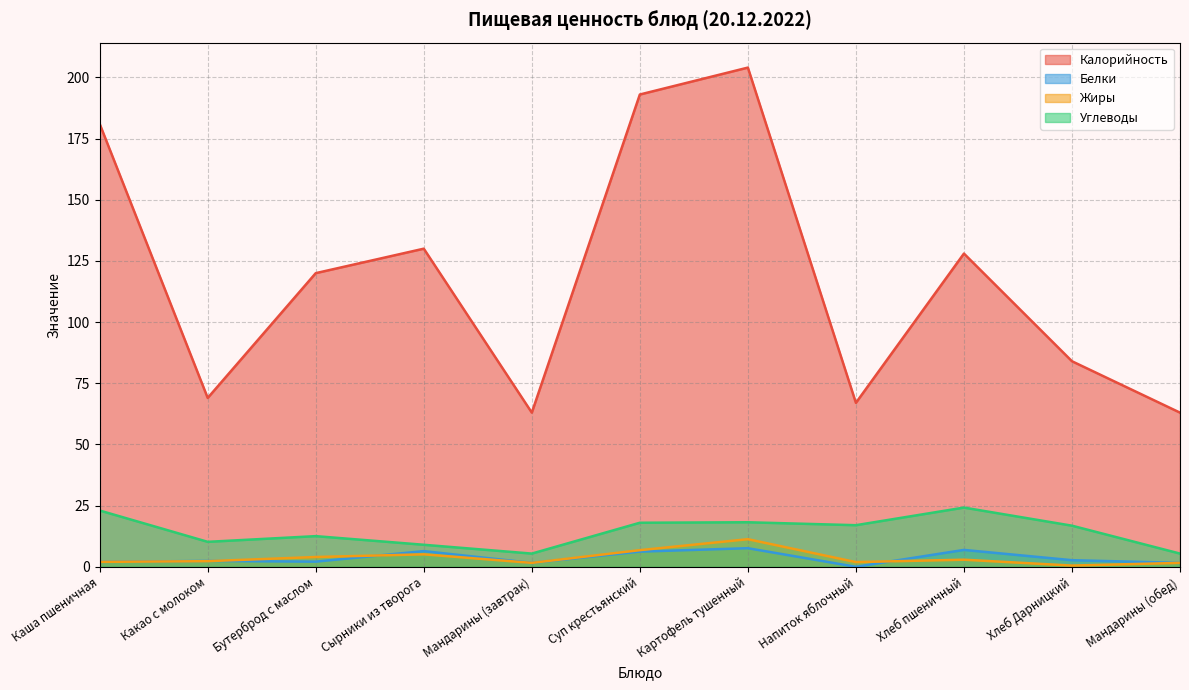

List the labels in order of Углеводы value, smallest first.

Мандарины (завтрак), Мандарины (обед), Сырники из творога, Какао с молоком, Бутерброд с маслом, Хлеб Дарницкий, Напиток яблочный, Суп крестьянский, Картофель тушенный, Каша пшеничная, Хлеб пшеничный